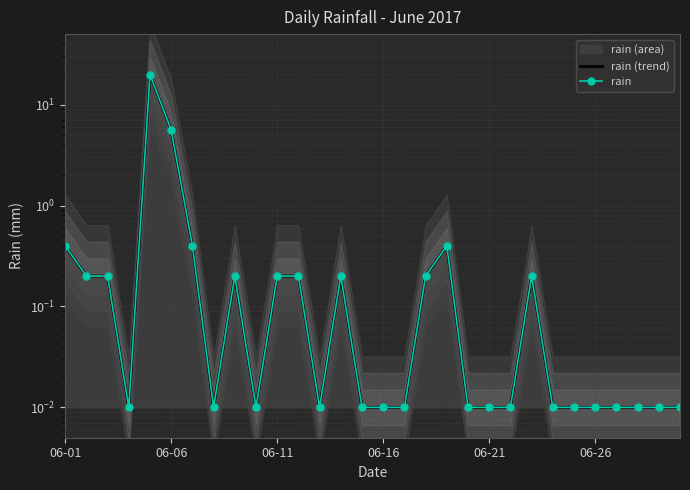

Where is the first local minimum for rain (trend)?

06-16